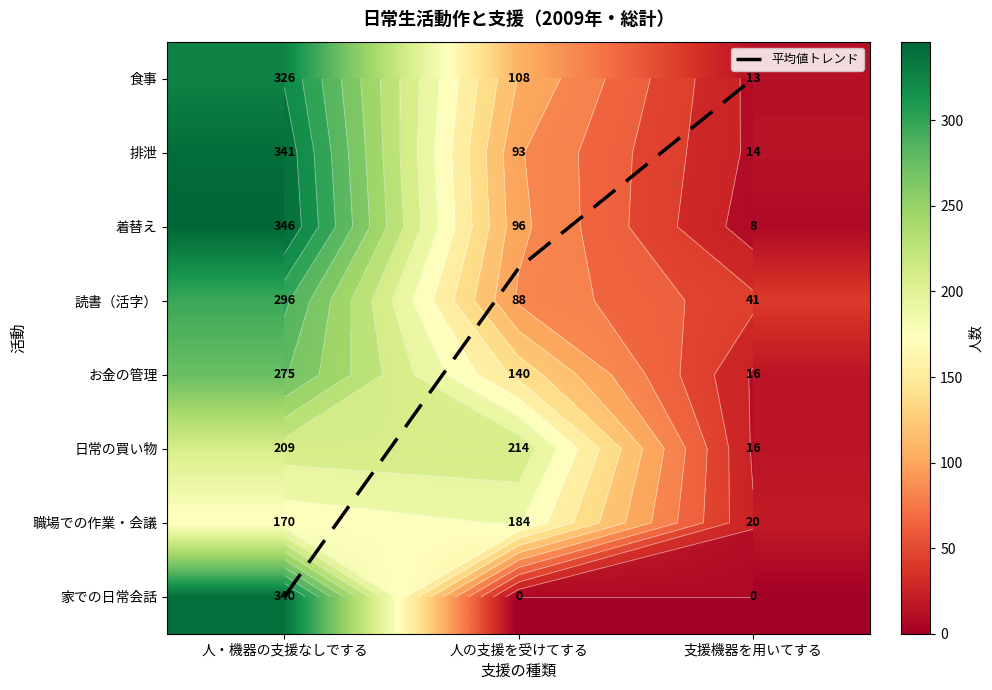

Which category has the lowest value in the 食事 series?

支援機器を用いてする